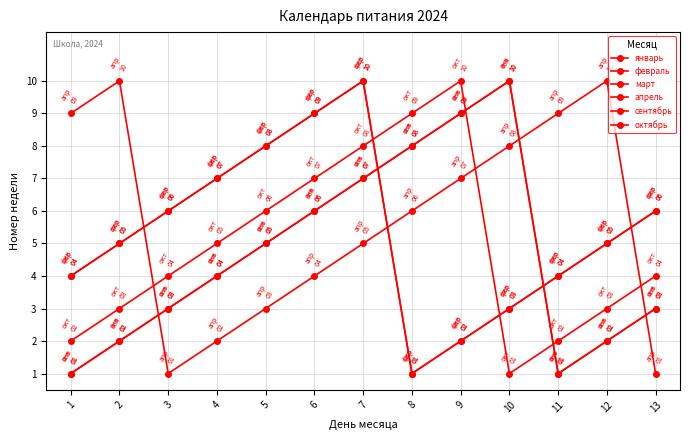

At which label does март reach its minimum?

8